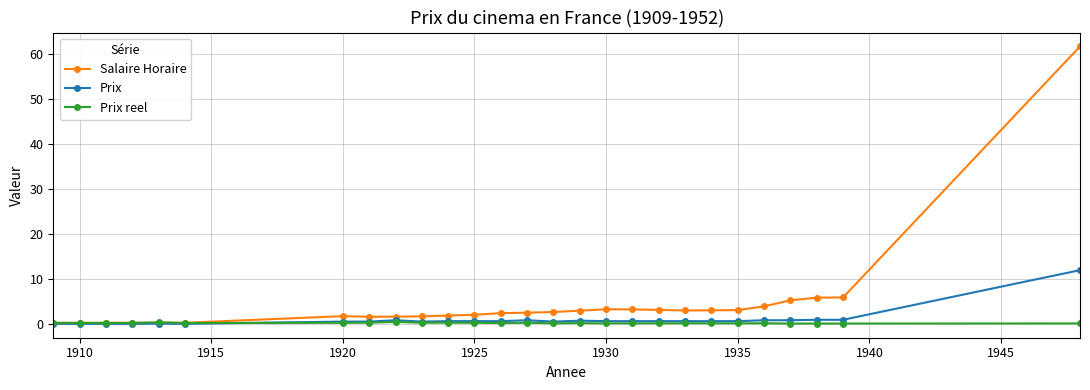

What is the value of the Salaire Horaire point at the 9th from the left?

1.7